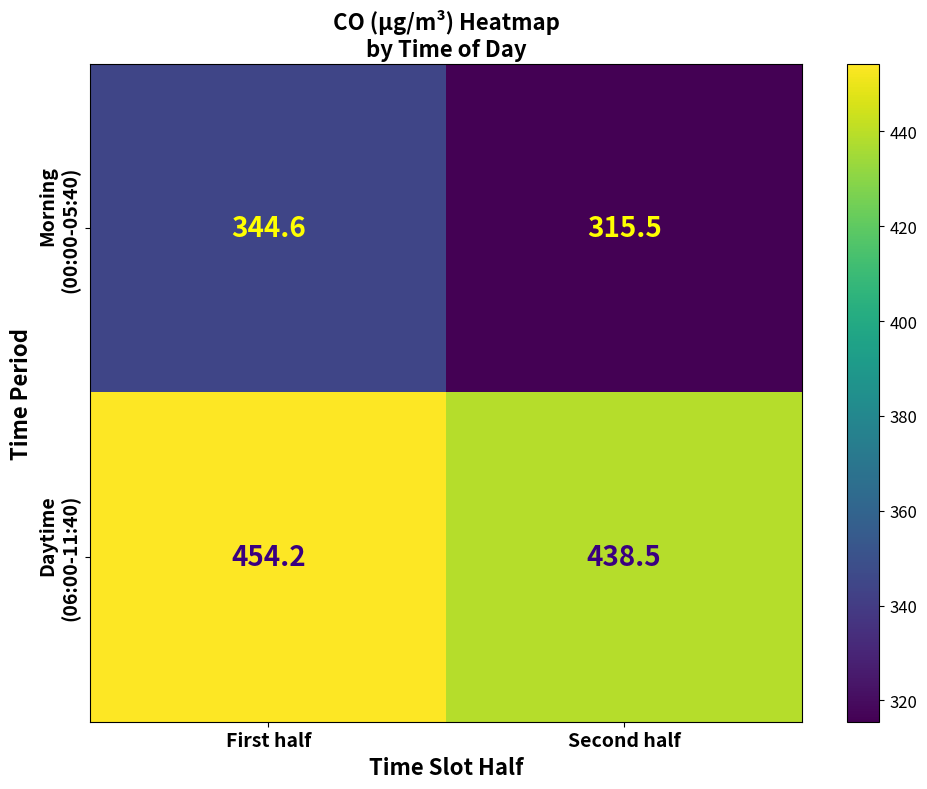

At which category is the sum across all series the highest?

First half